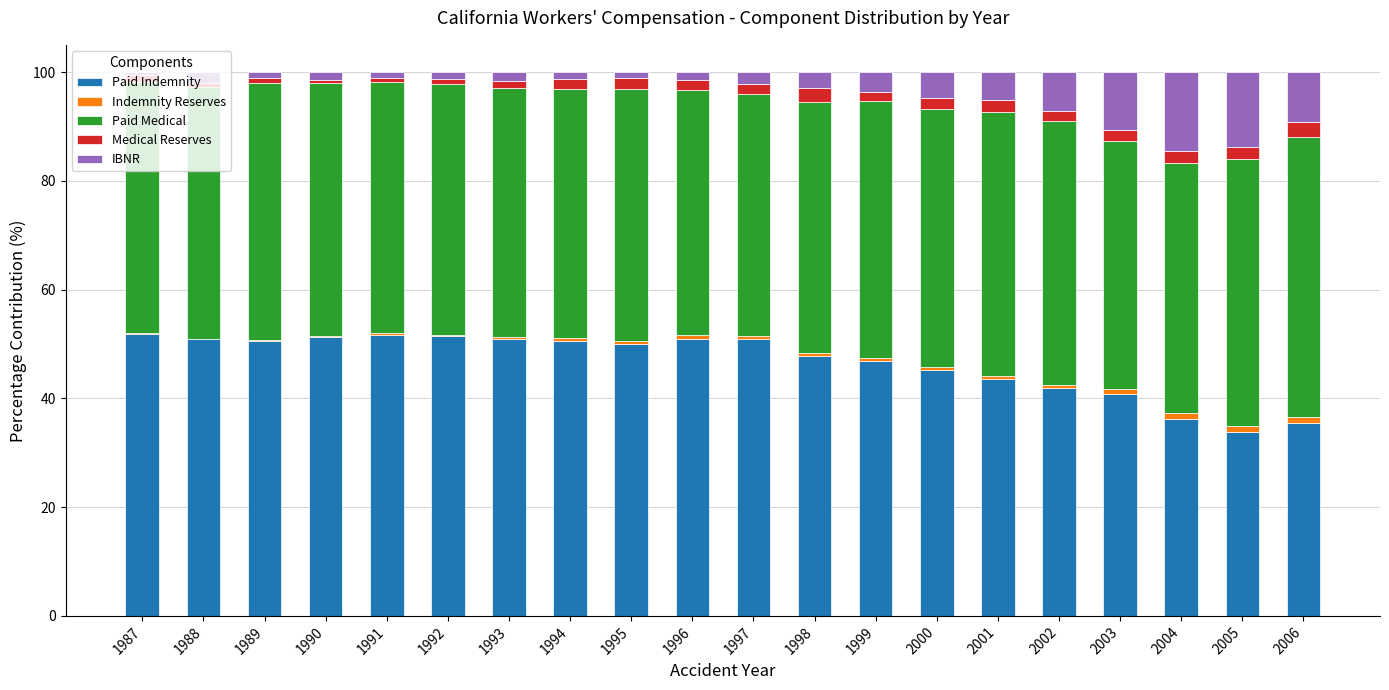

The Paid Indemnity series shows 36.2 at 1991. True or false?

False